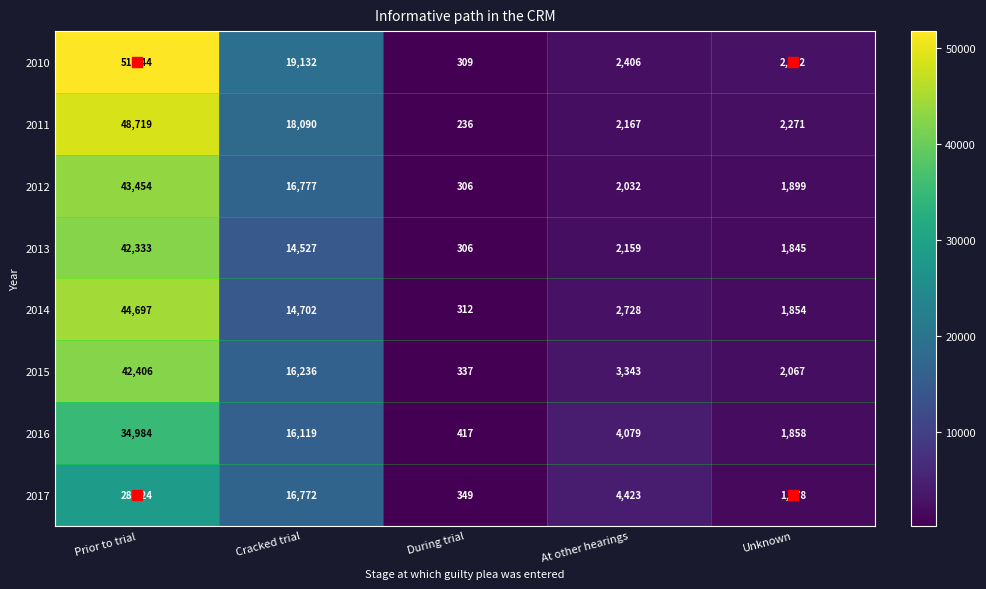

The value of 2015 at At other hearings is 3343. True or false?

True